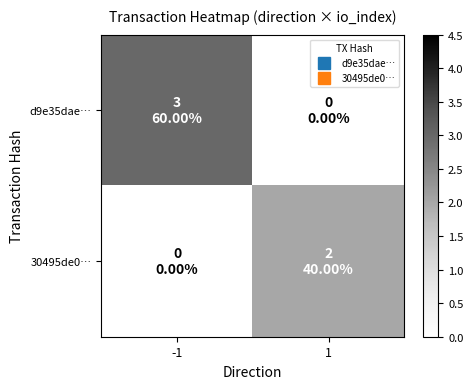

Which series has the largest total across all categories?

d9e35dae…